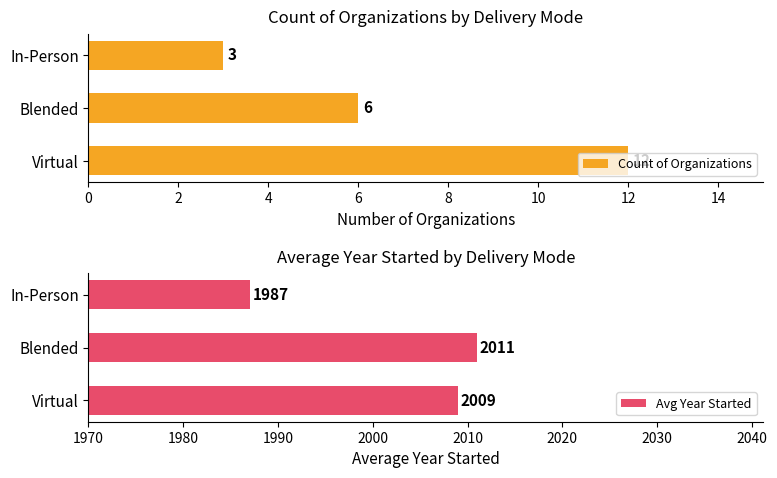

What is the minimum value for Count of Organizations?

3